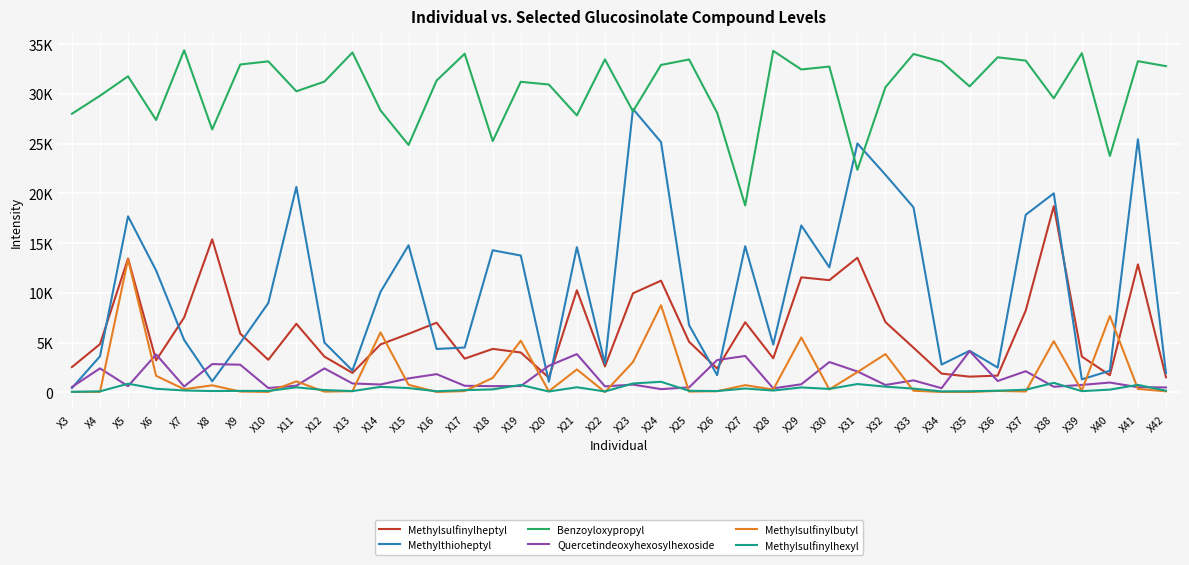

What are all the series names shown in the legend?

Methylsulfinylheptyl, Methylthioheptyl, Benzoyloxypropyl, Quercetindeoxyhexosylhexoside, Methylsulfinylbutyl, Methylsulfinylhexyl